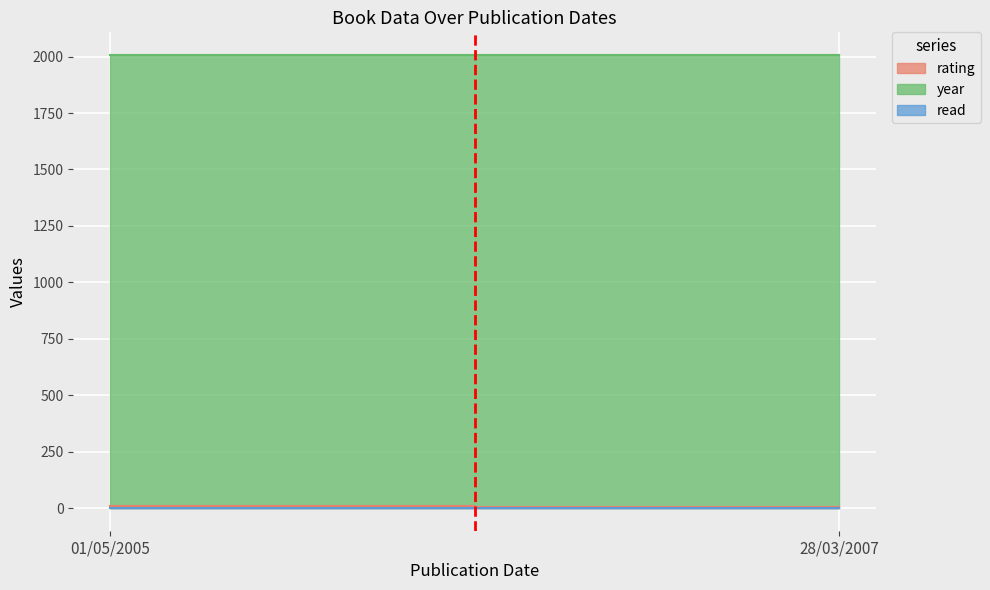

At 28/03/2007, list the series in order from largest to smallest.

year, rating, read